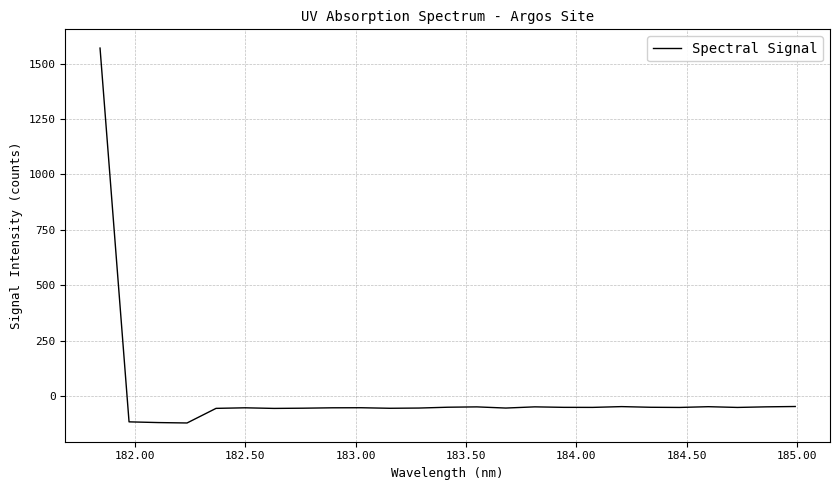

What is the smallest value displayed?

-122.0